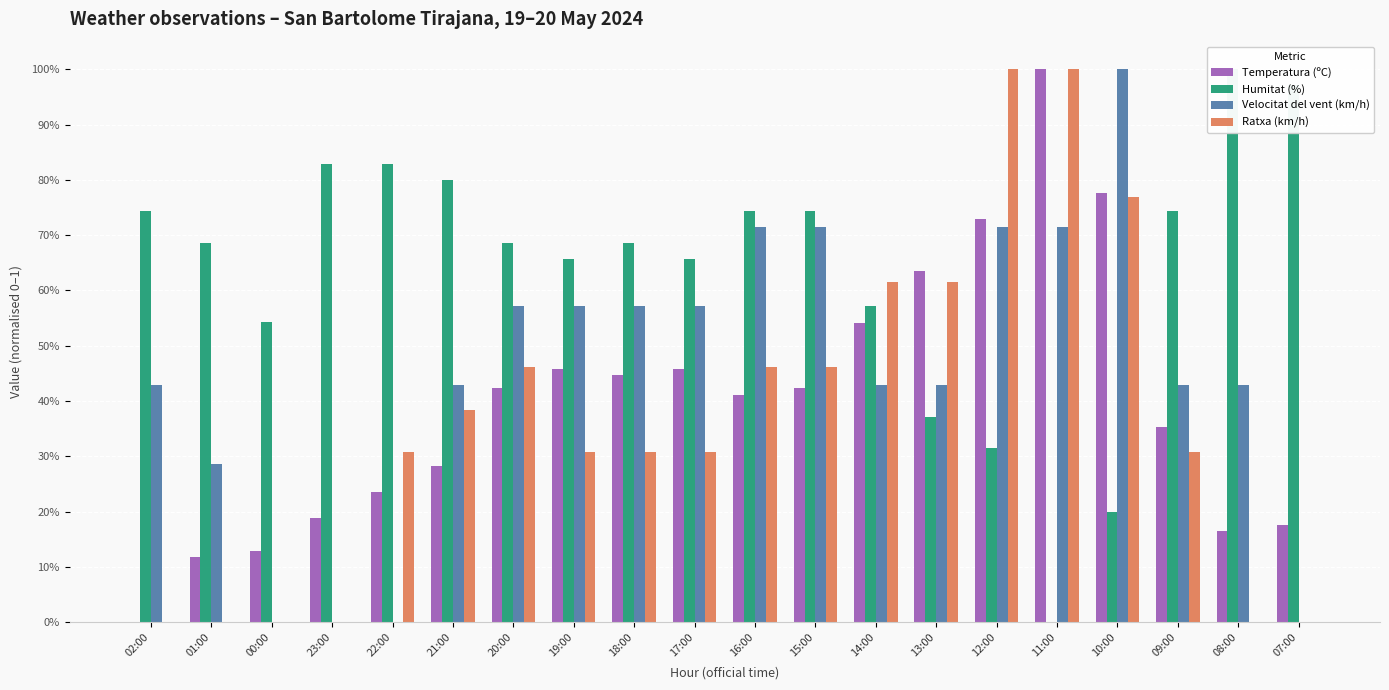

Which series changed the most between 21:00 and 14:00?

Temperatura (ºC)